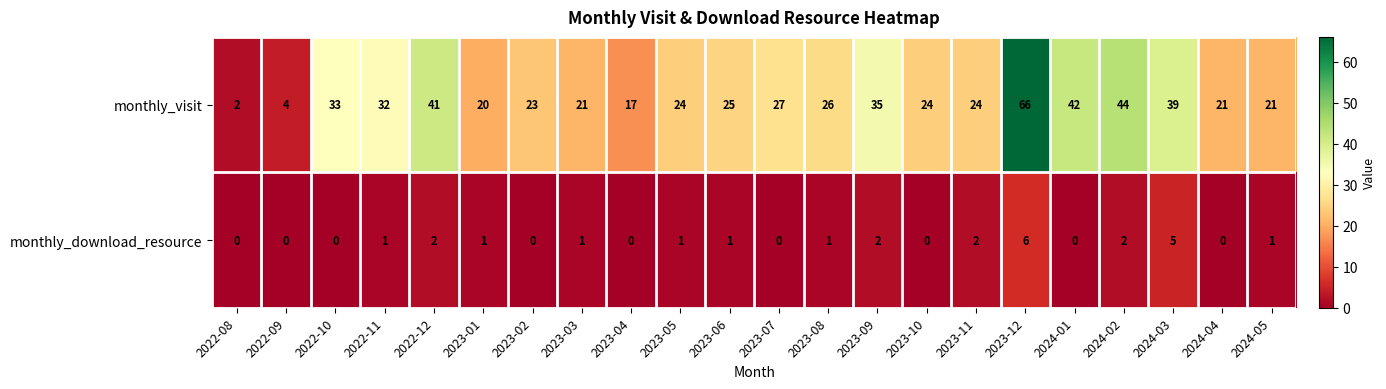

The monthly_download_resource series shows 0 at 2024-04. True or false?

True